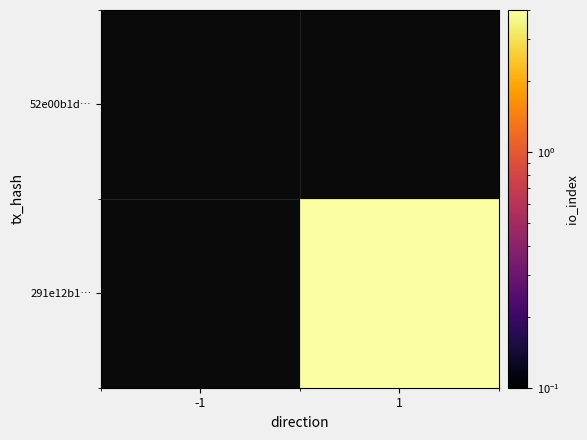

What value does the 291e12b1… series have at 1?

4.0